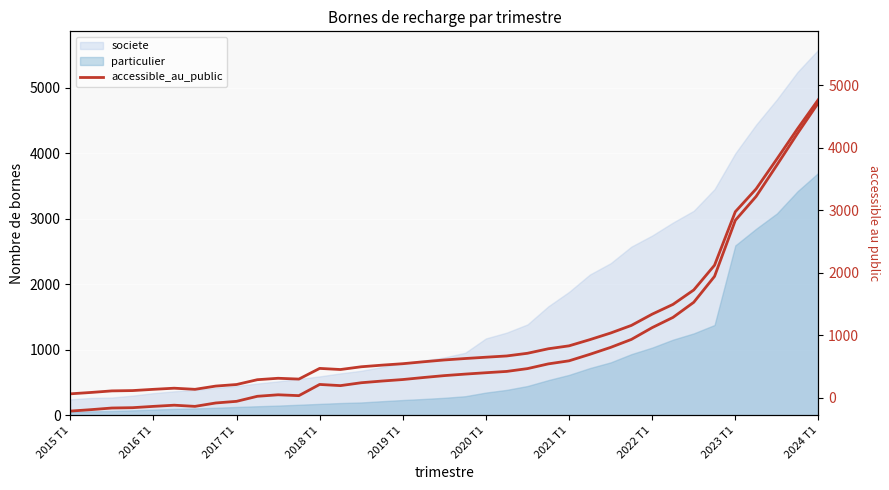

Between 2017 T1 and 2022 T1, which is larger?

2022 T1